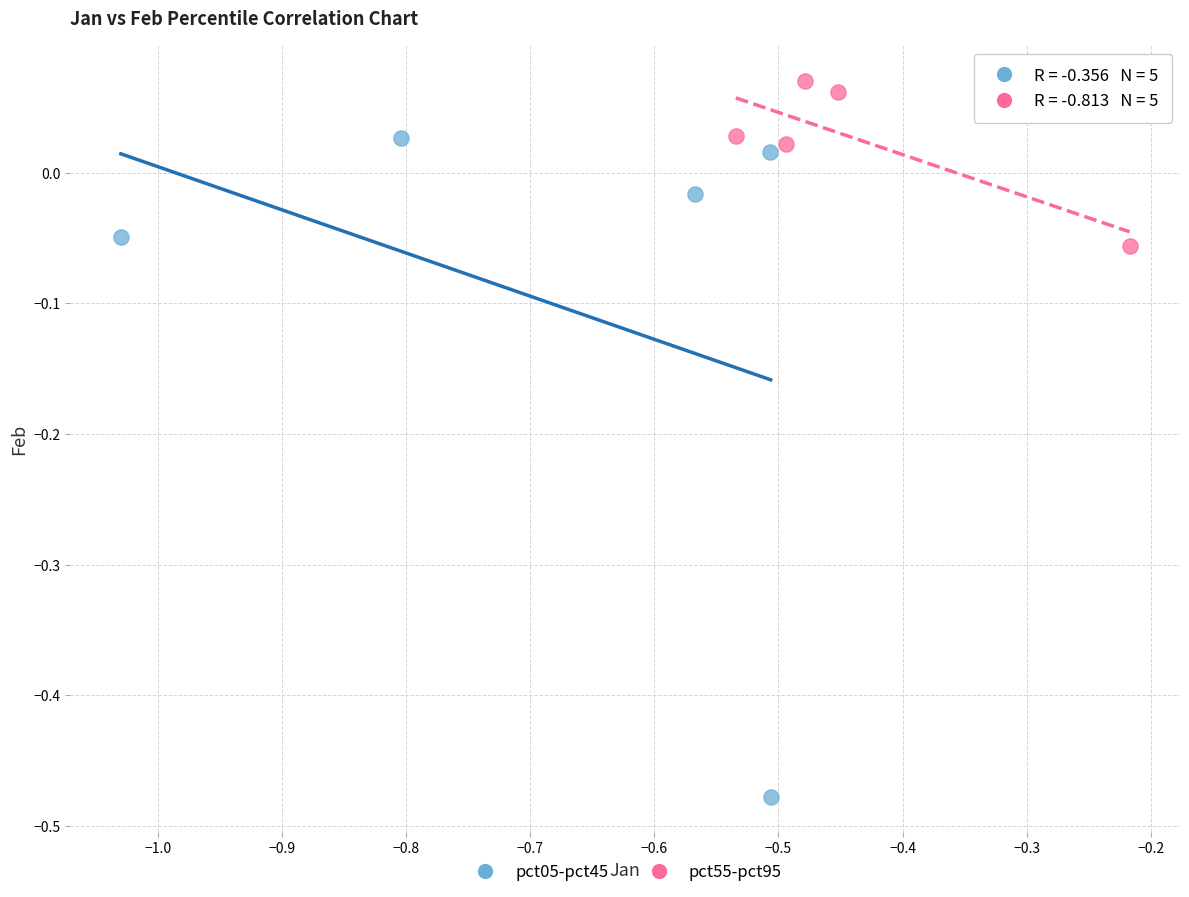

What are all the series names shown in the legend?

pct05-pct45, pct55-pct95